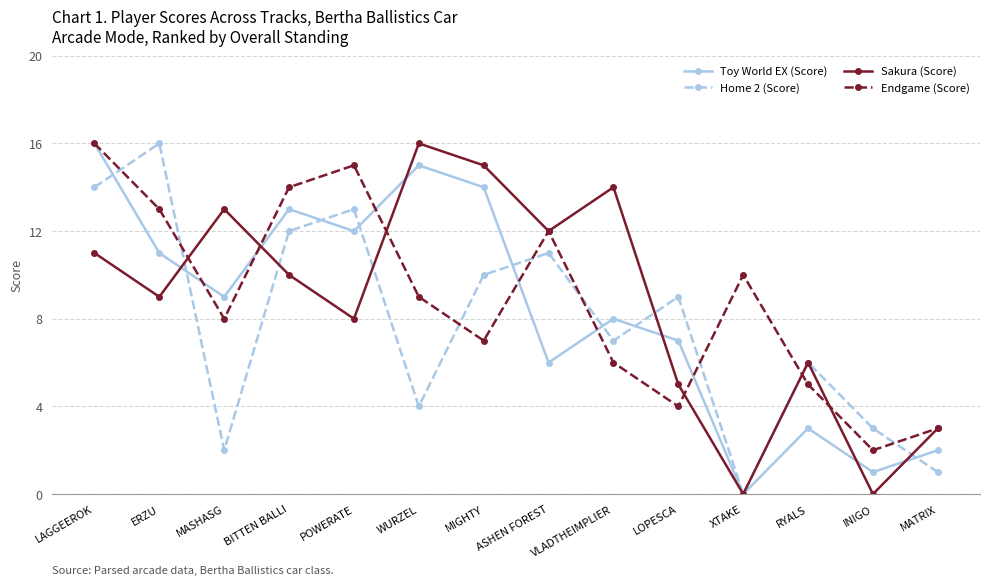

What is the average value of the Home 2 (Score) series?

8